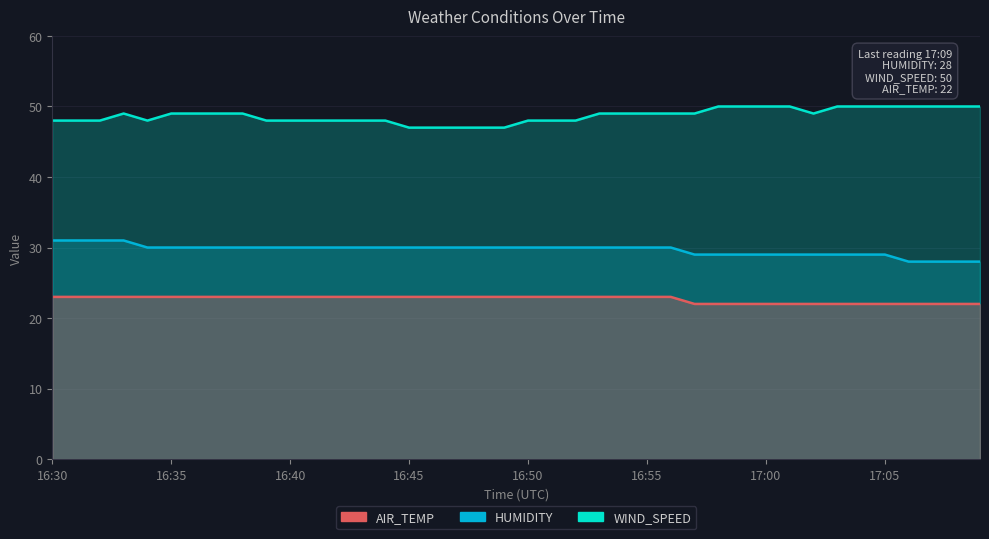

What position from the right is 16:57?

13